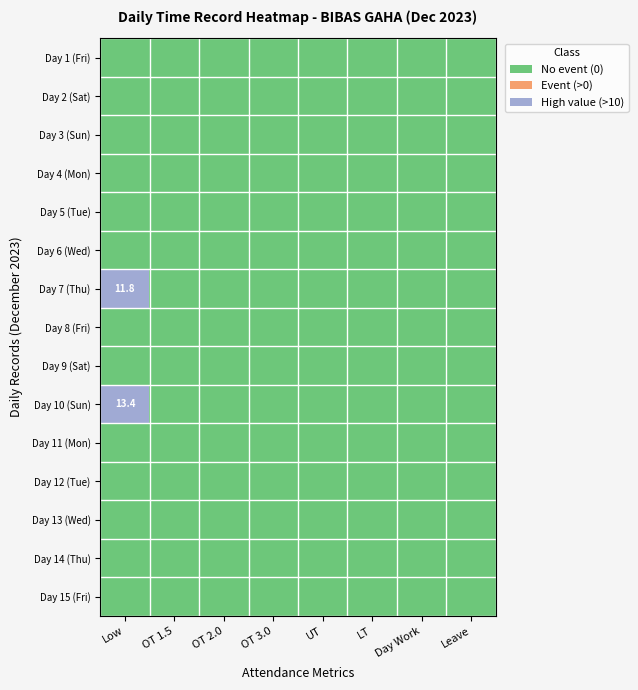

Is the value of Day 7 (Thu) at OT 2.0 greater than the value of Day 5 (Tue) at Leave?

No